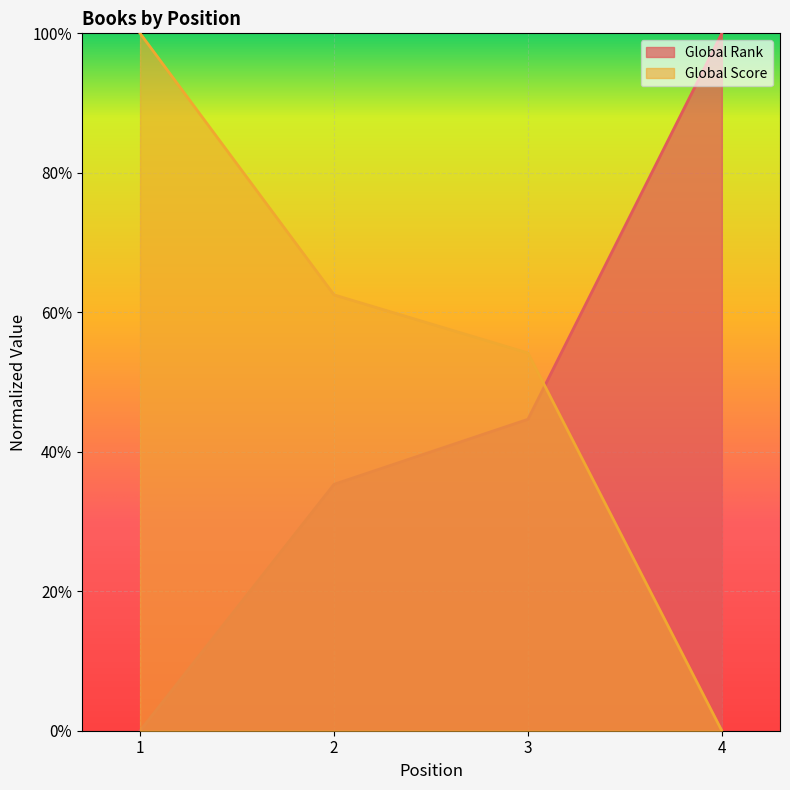

Between which two adjacent categories do Global Rank and Global Score first intersect?

3 and 4